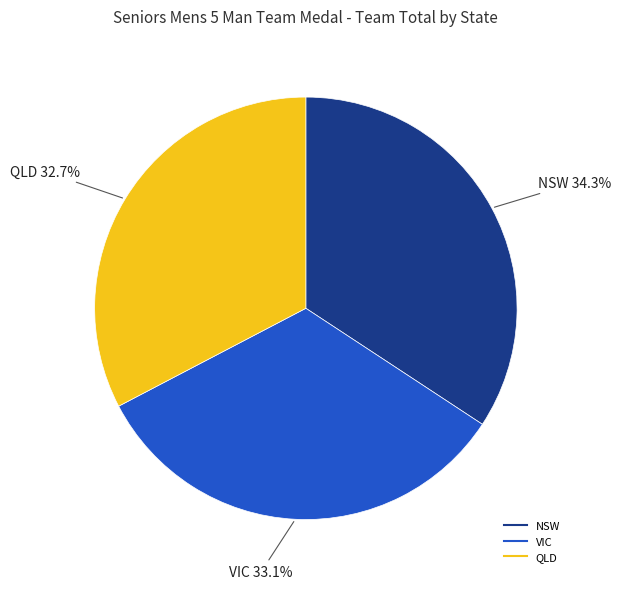

Which category has the biggest portion of the pie?

NSW